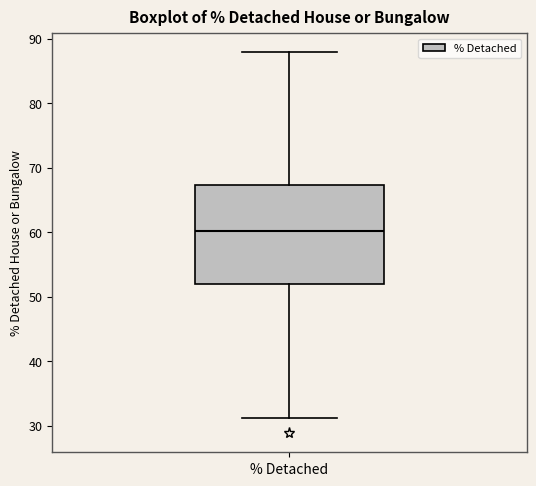

Where is the lower edge of the box for % Detached on the y-axis? The values are not printed on the chart, so give them approximately, as read against the axis.

52